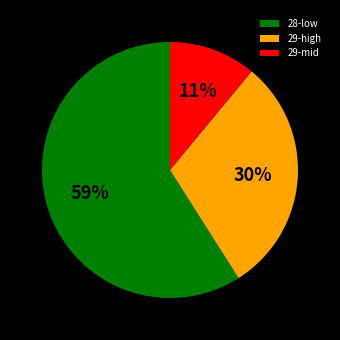

The 28-low slice represents 46% of the pie. True or false?

False